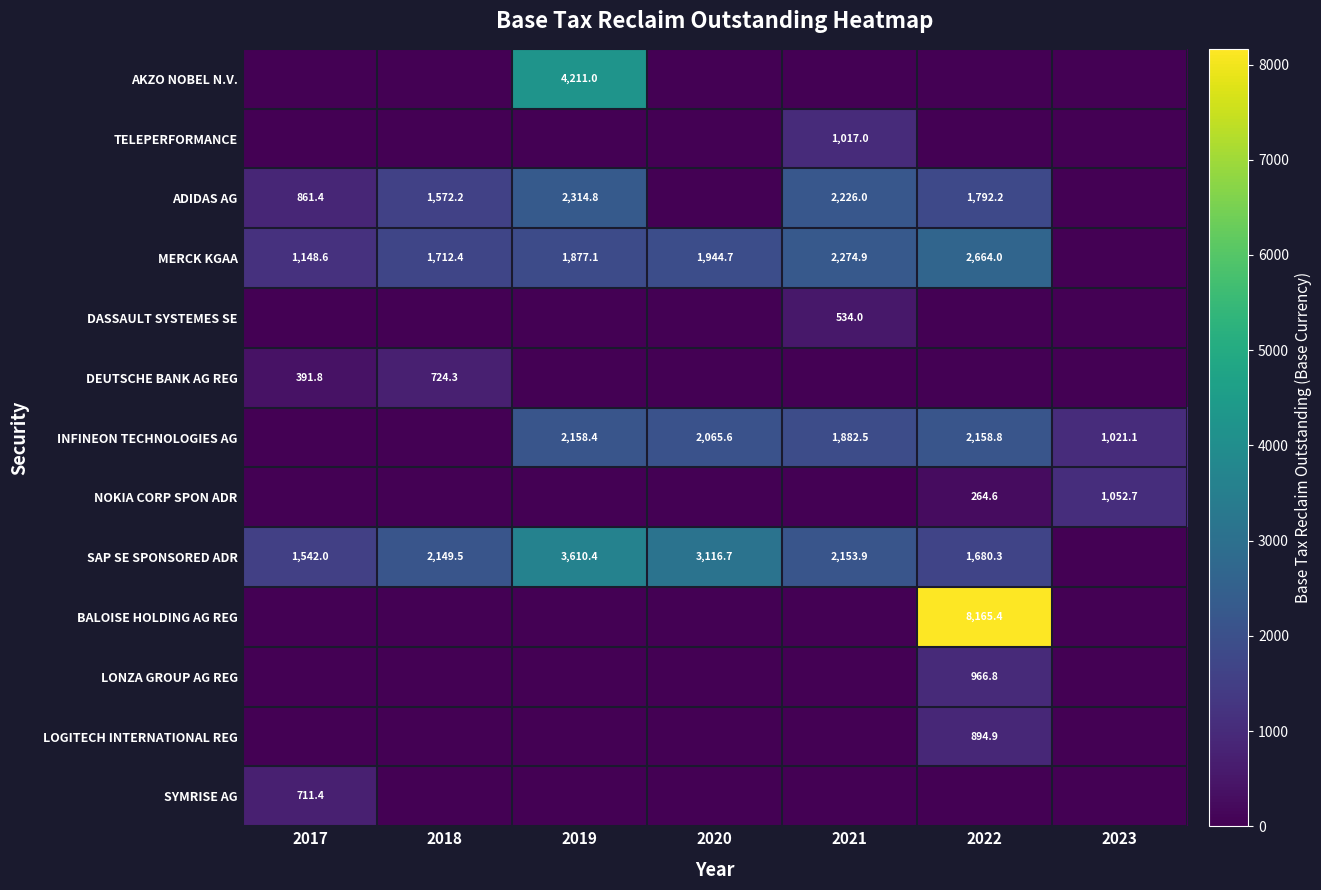

The AKZO NOBEL N.V. series shows 4211.0 at 2019. True or false?

True